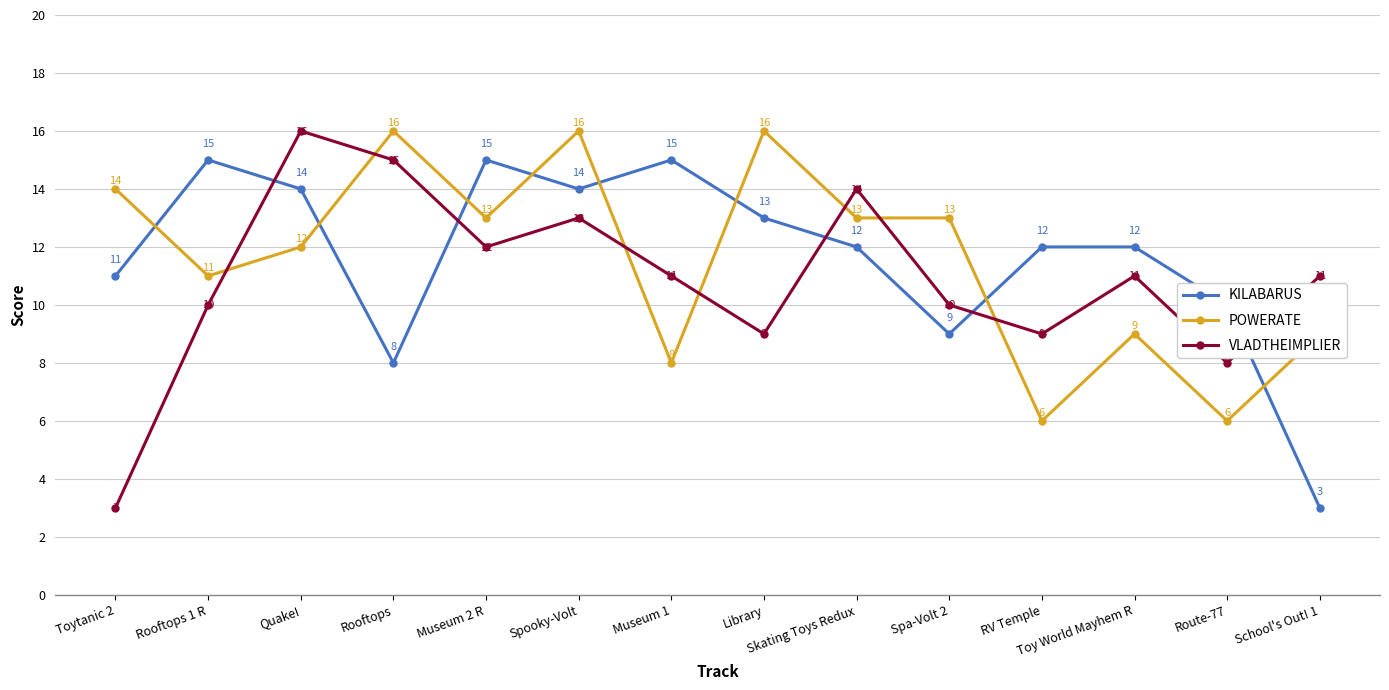

Which series has the largest total across all categories?

KILABARUS